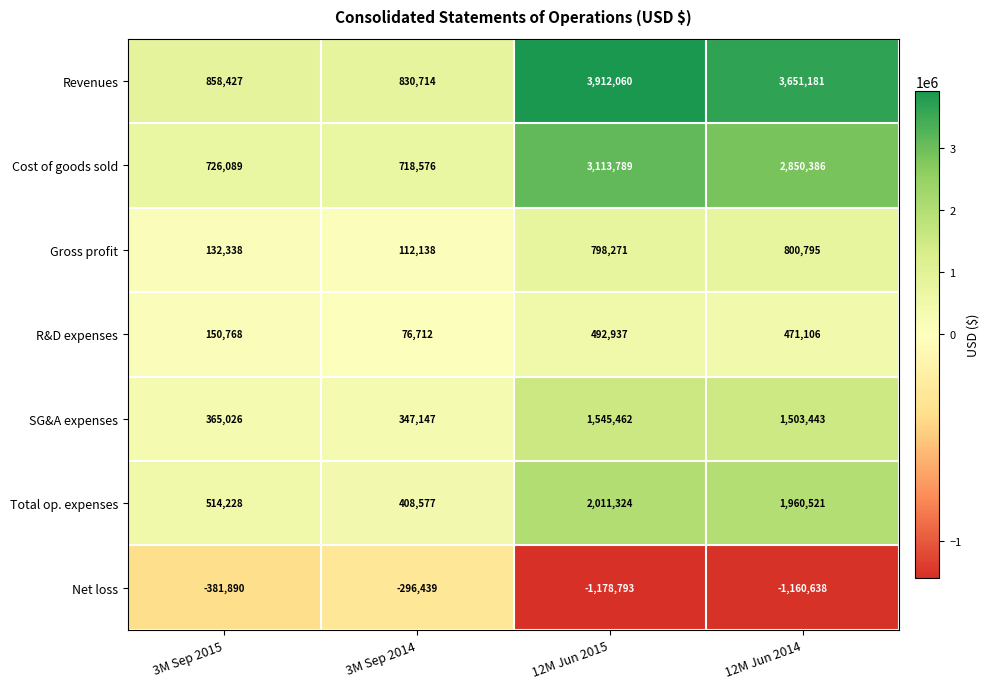

The R&D expenses series shows 492937 at 12M Jun 2015. True or false?

True